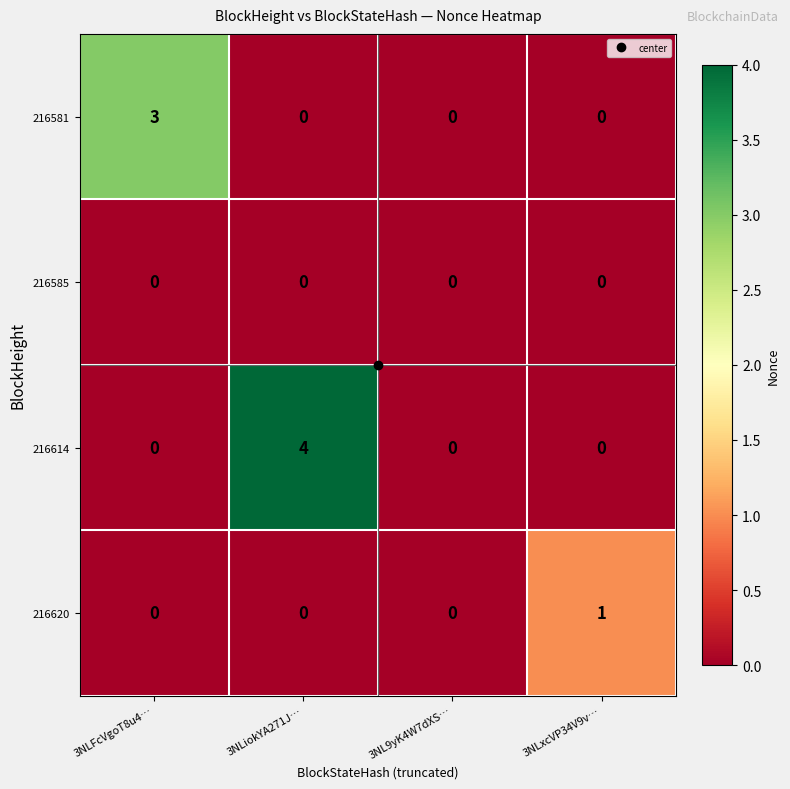

What is the spread (max minus min) of values at 3NLFcVgoT8u4…?

3